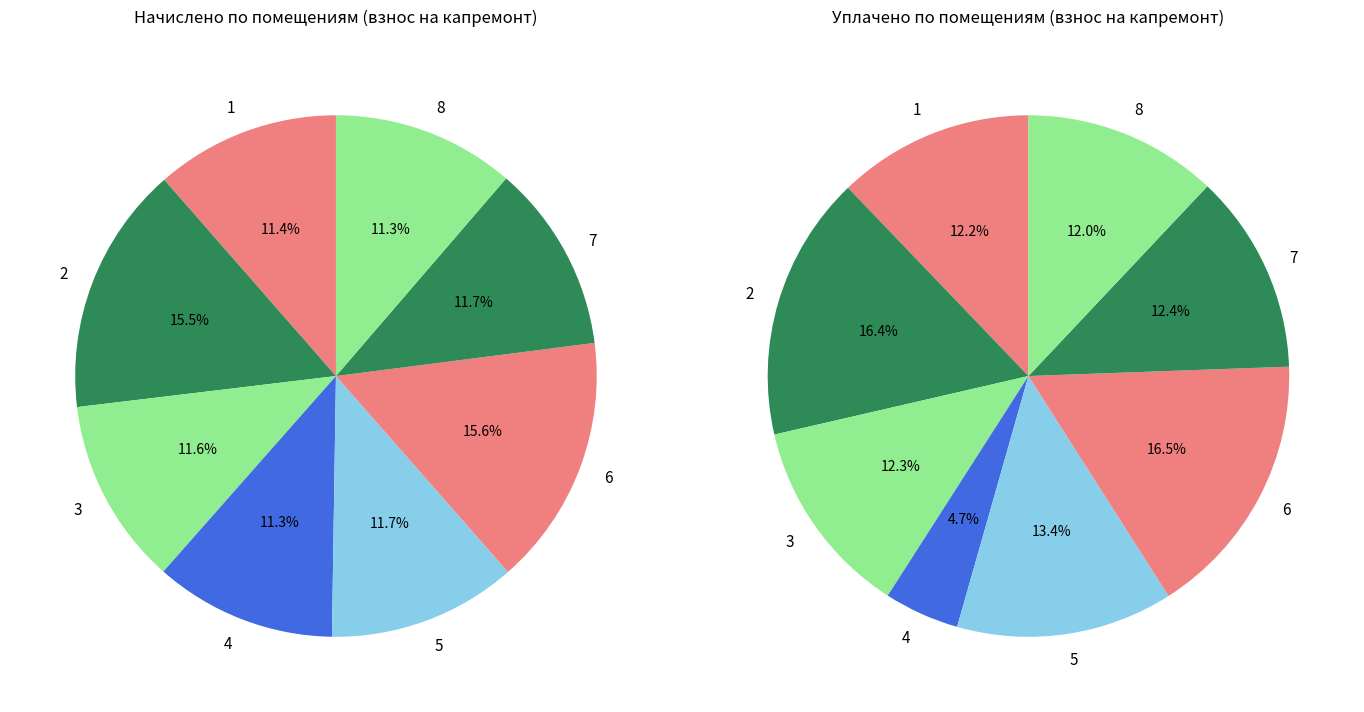

To the nearest percent, what portion does 7 represent?

12%